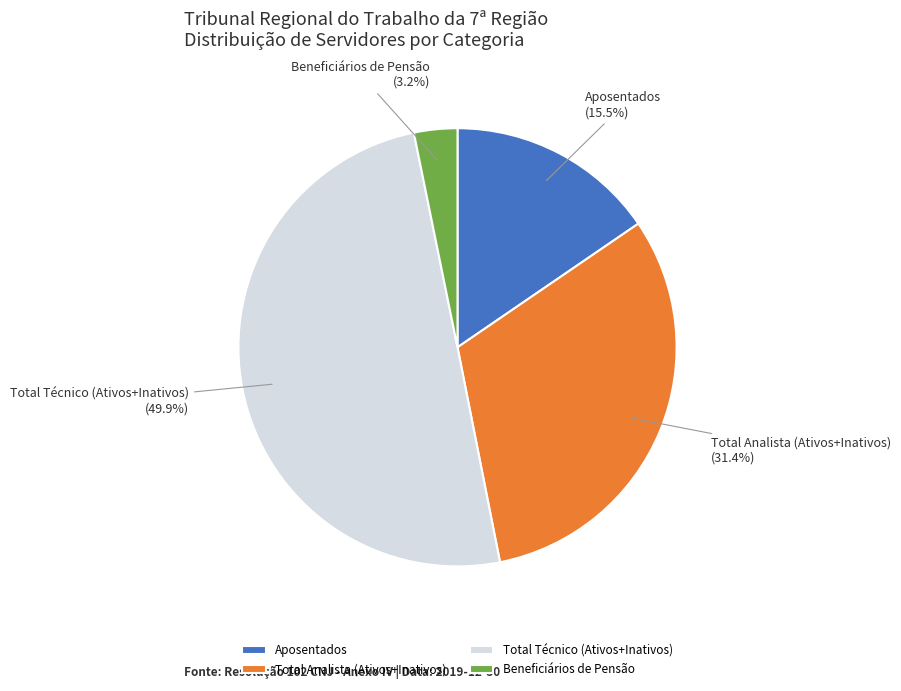

Which has a higher value, Total Analista (Ativos+Inativos) or Total Técnico (Ativos+Inativos)?

Total Técnico (Ativos+Inativos)